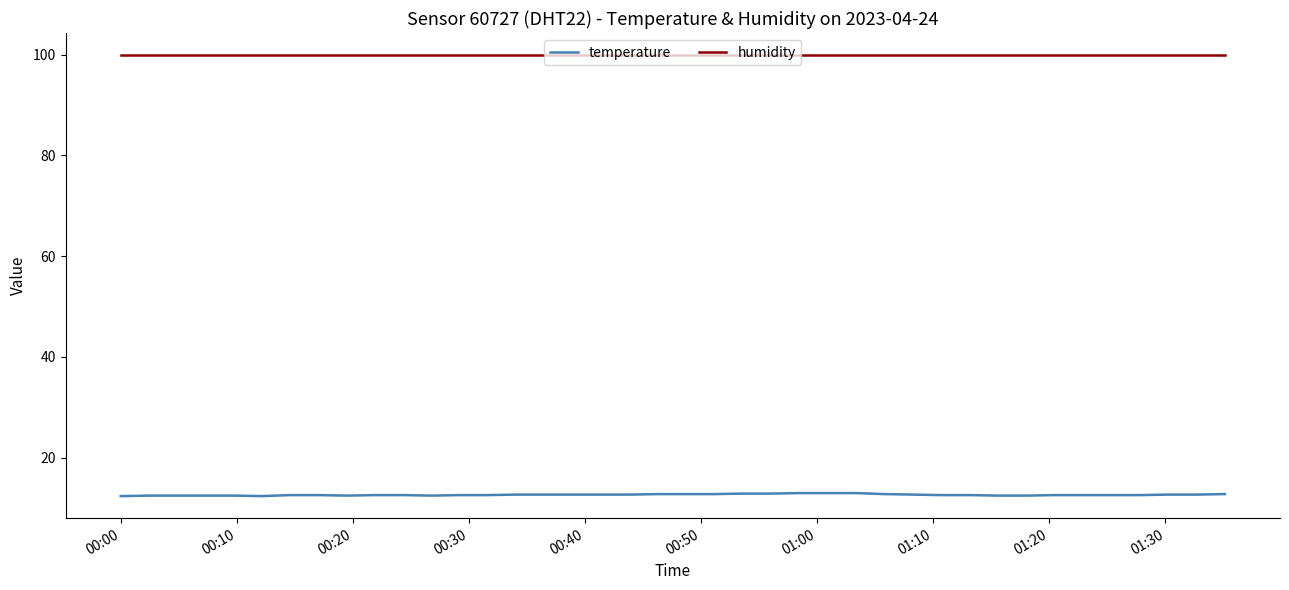

Which series has the widest spread of values?

temperature